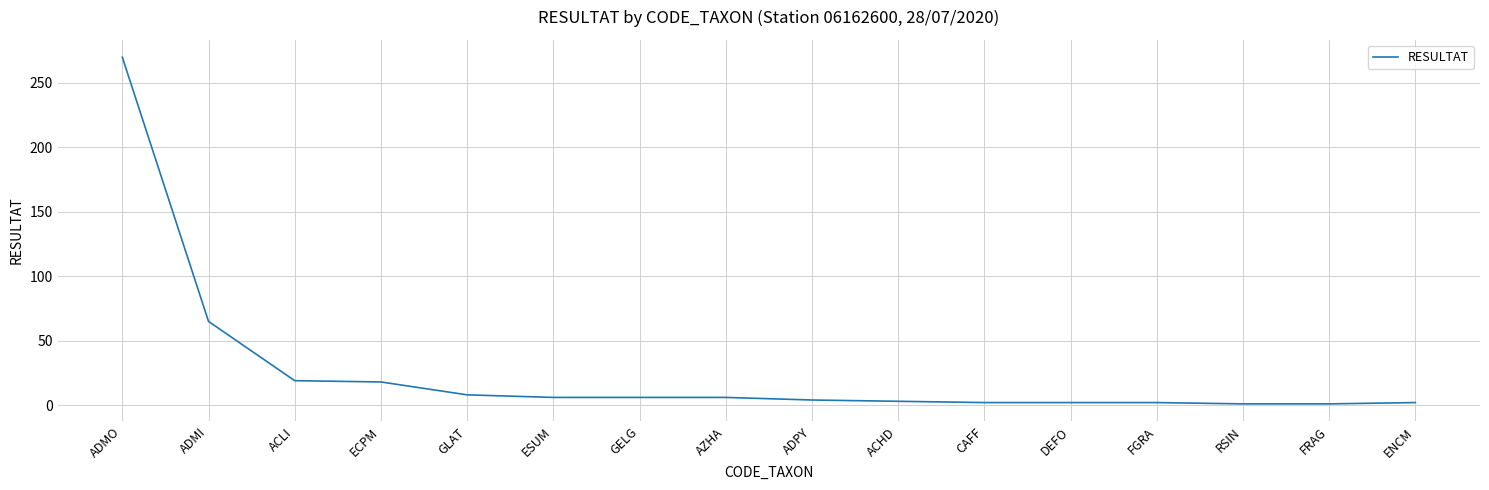

What value does the data have at ADMI?

65